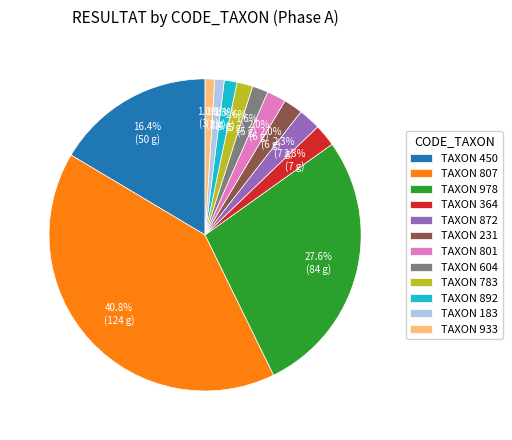

What is the ratio of the value at TAXON 231 to the value at TAXON 364?

0.9